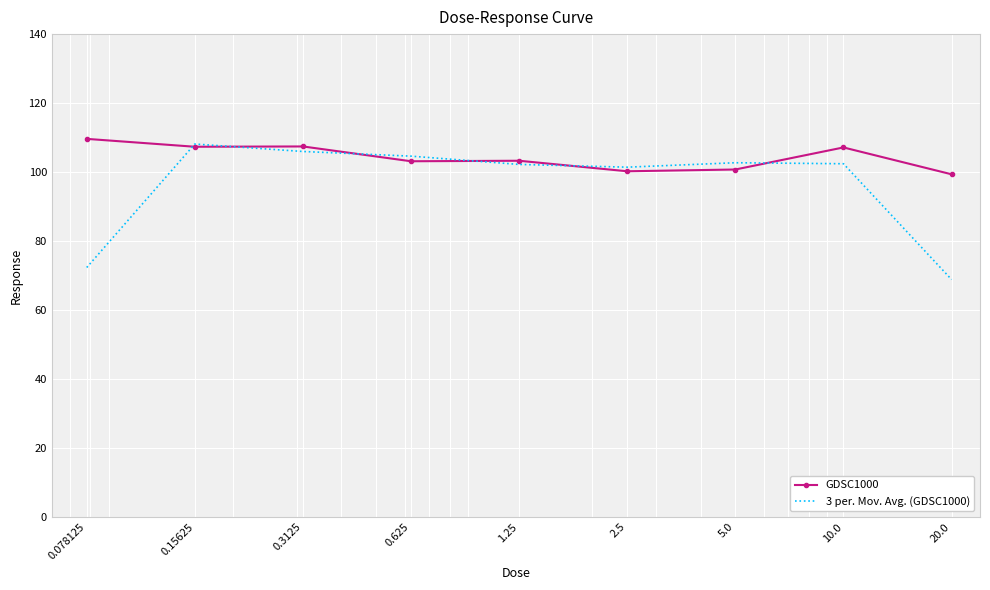

Which series has the largest total across all categories?

GDSC1000